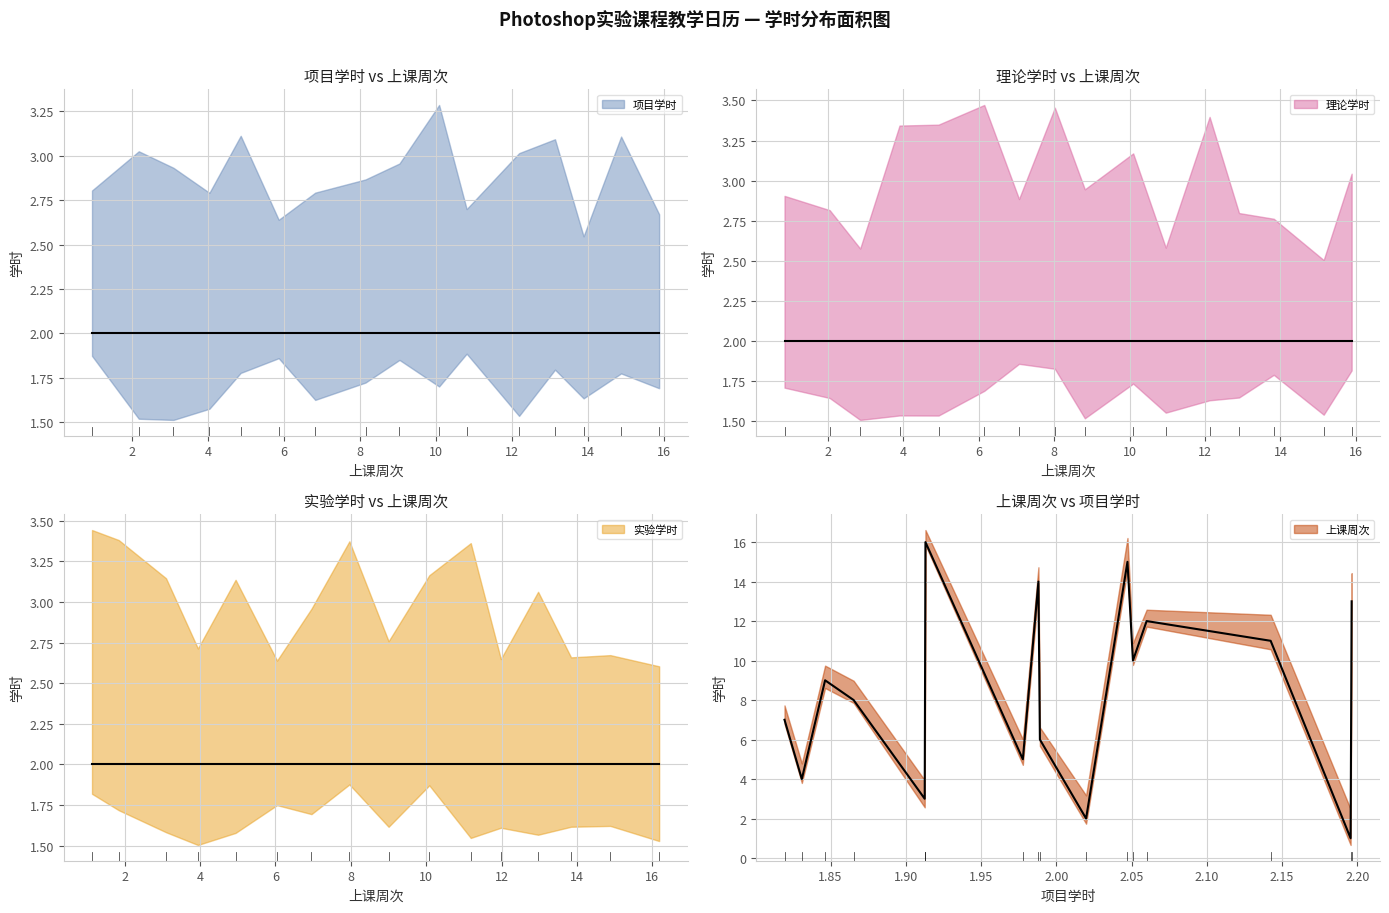

What are all the series names shown in the legend?

项目学时, 理论学时, 实验学时, 上课周次